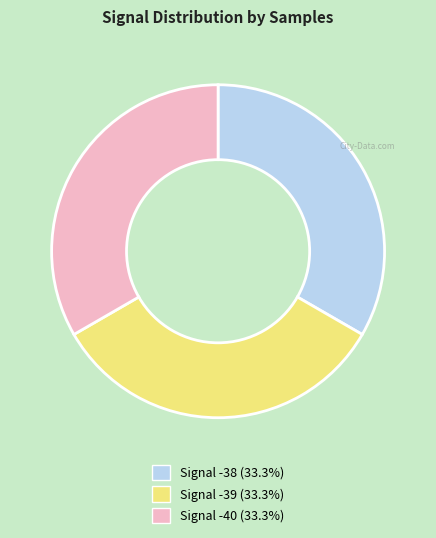

Is there a majority slice in this chart?

No